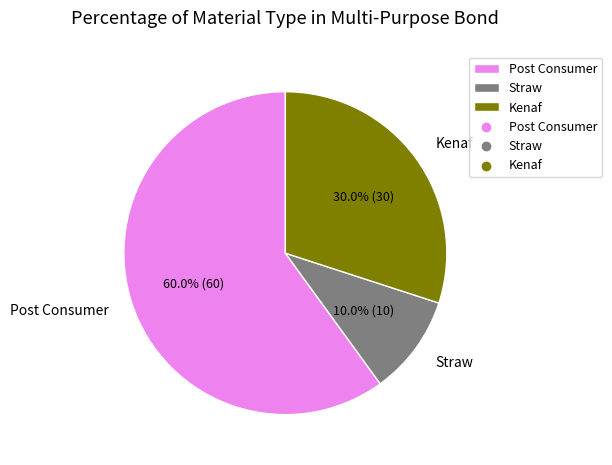

Between Kenaf and Post Consumer, which is larger?

Post Consumer